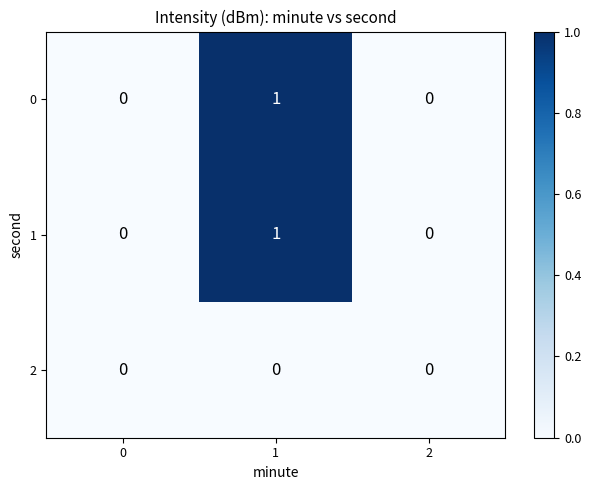

Is it true that 0 equals 0 at 1?

False